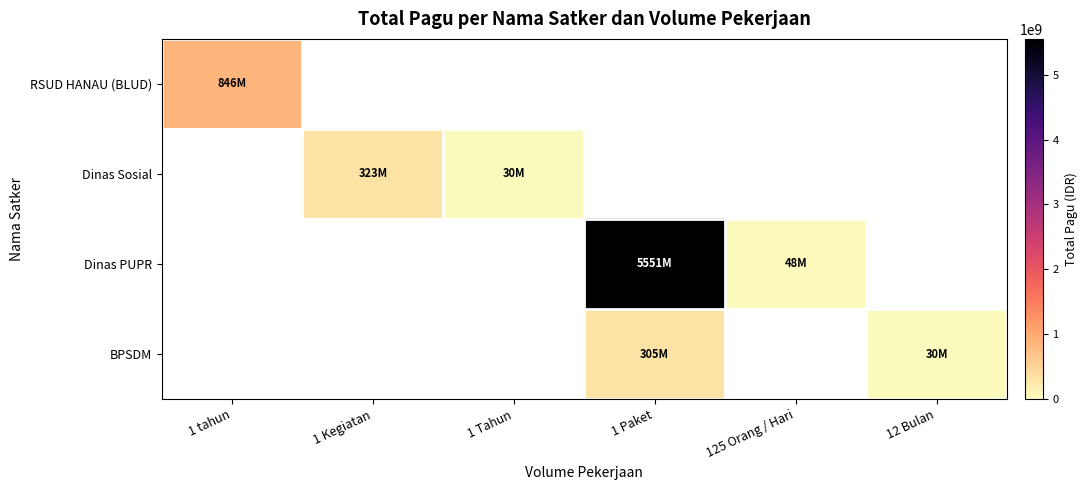

Is the value of RSUD HANAU (BLUD) at 12 Bulan greater than the value of BPSDM at 1 Tahun?

No